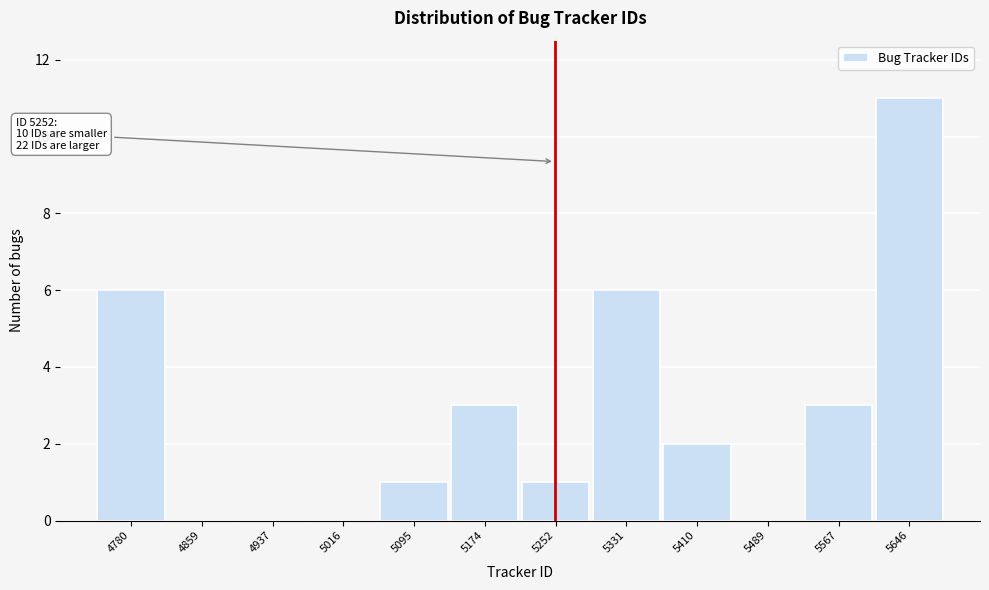

Which range on the x-axis has the tallest bar?

5610 to 5690